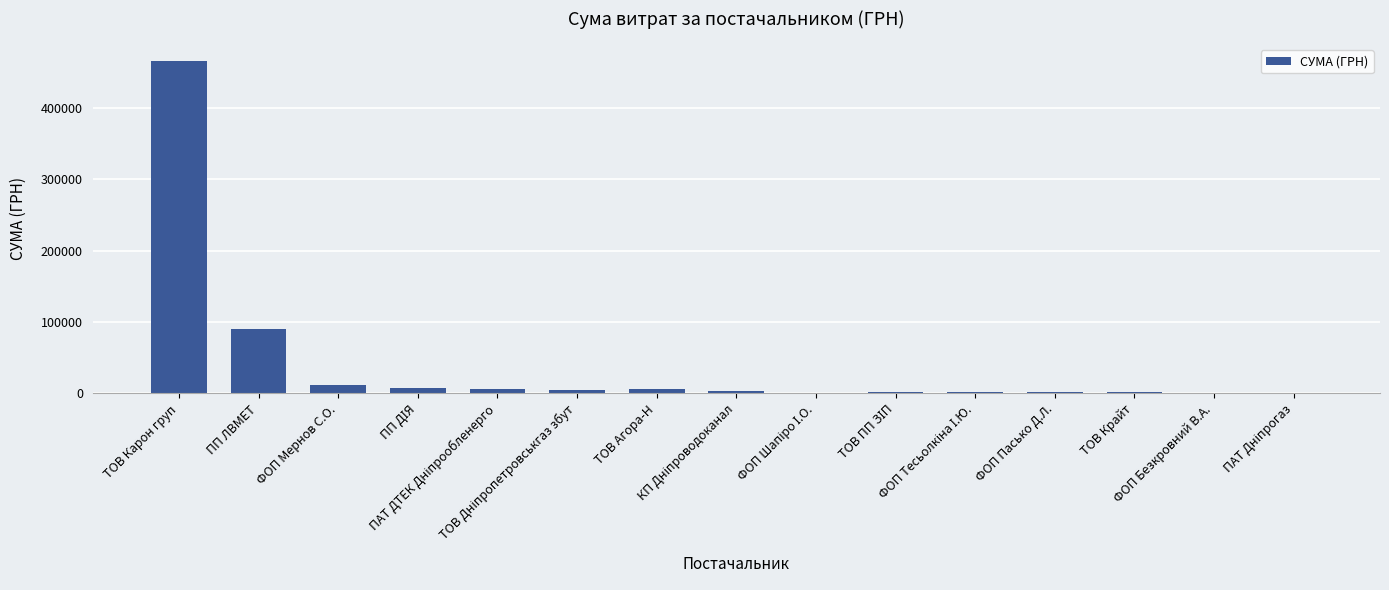

What is the sum of all values?

603128.4